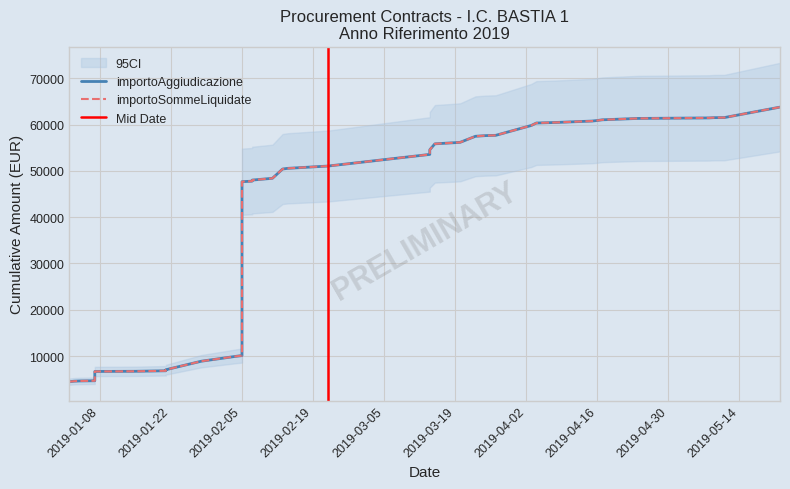

How many data points does each series have?

40